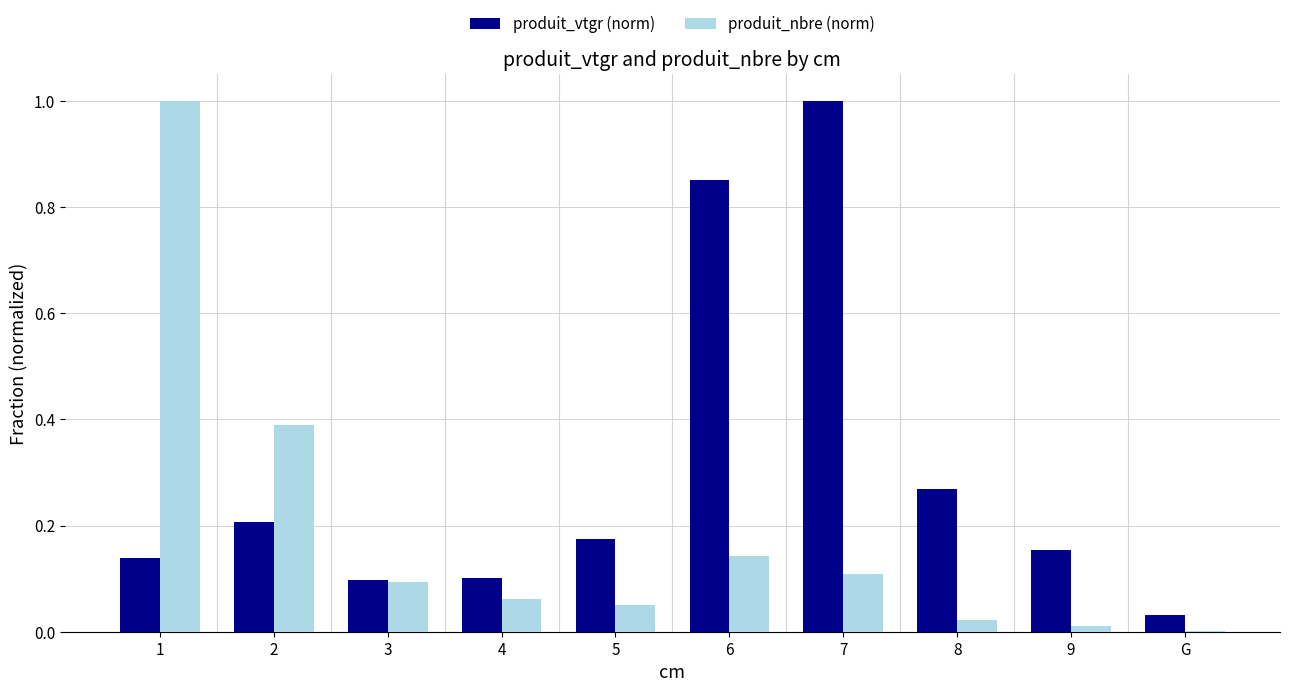

True or false: produit_vtgr (norm) has a value of 0.1 at 1.

True